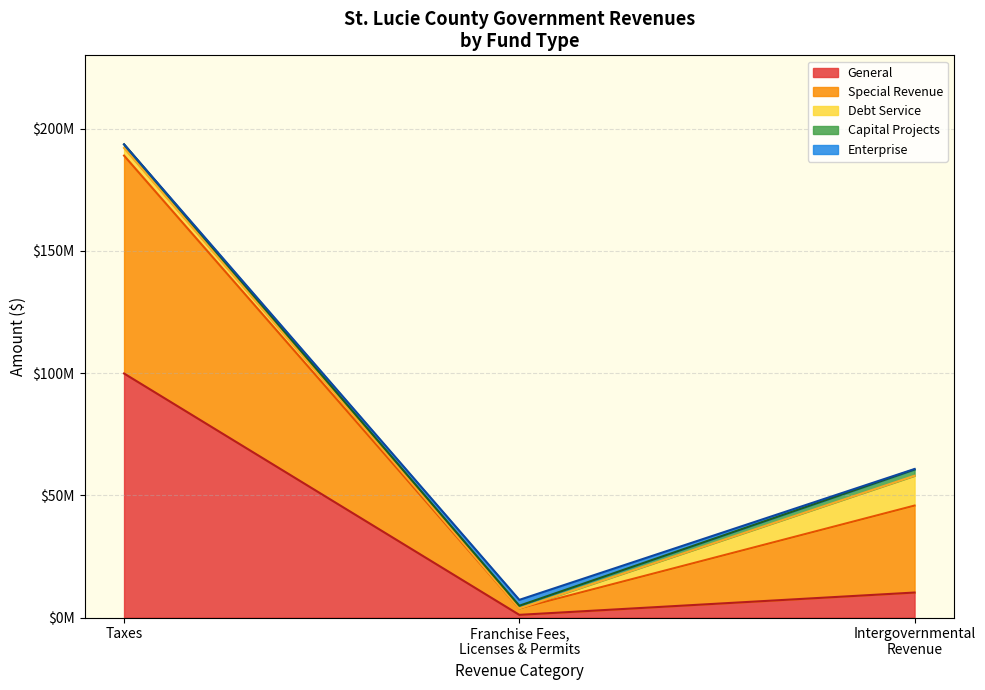

The Account Total series shows 313076491 at Taxes. True or false?

False